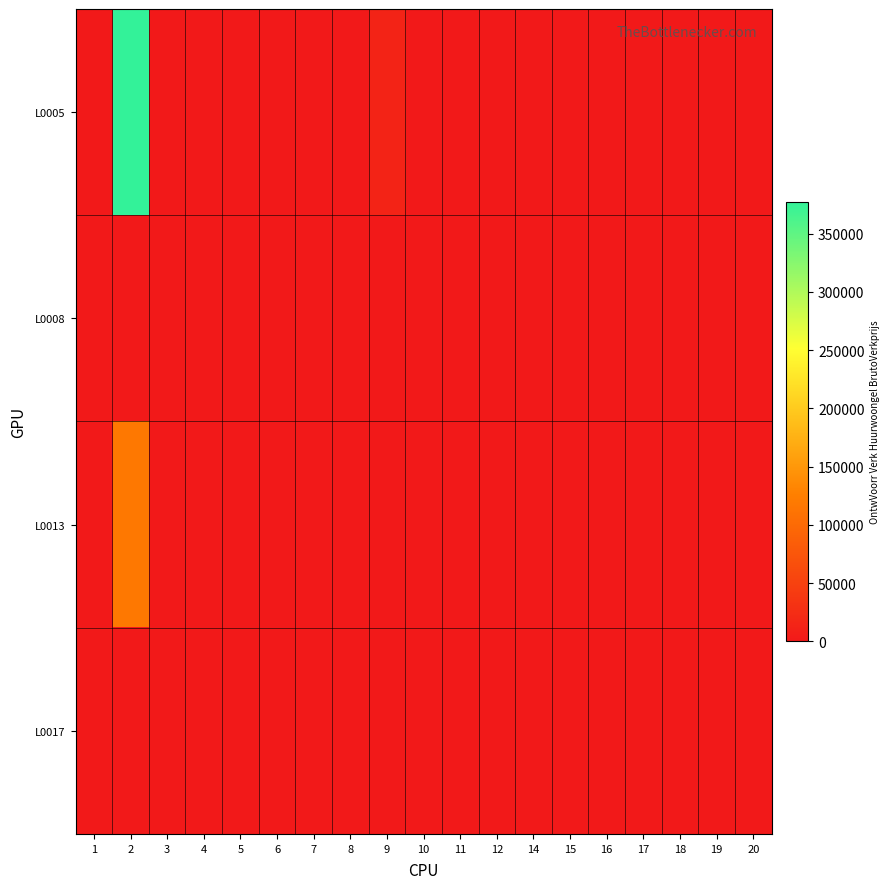

At how many categories does at least one series exceed 348351?

1